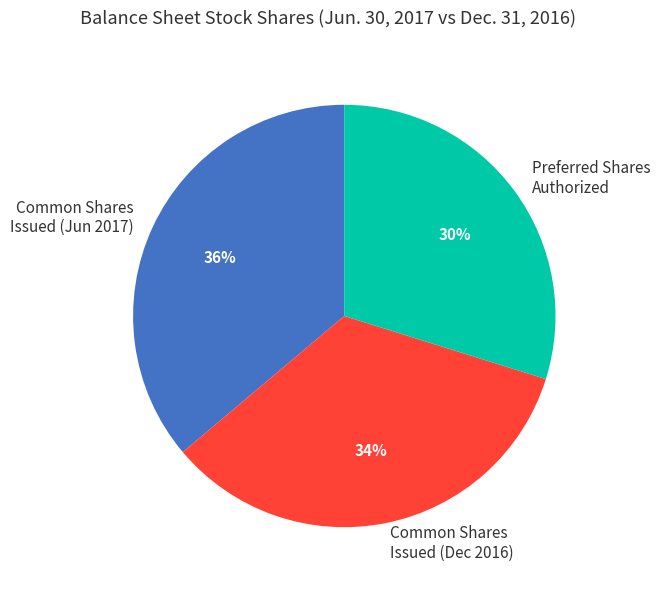

How many segments does this pie chart have?

3